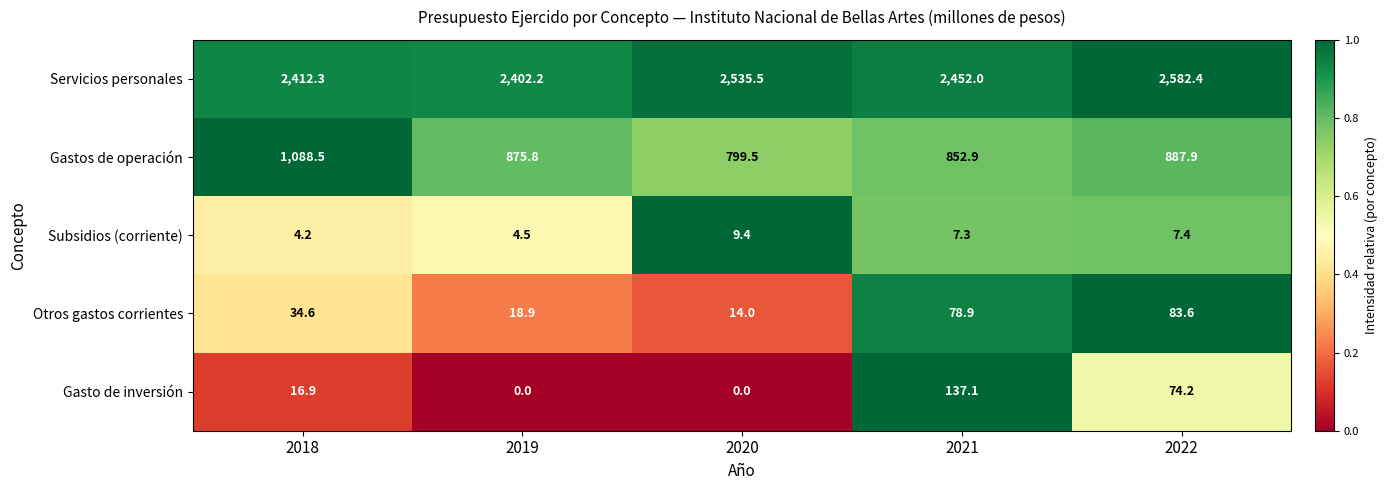

Which series has the largest range (max minus min)?

Gastos de operación